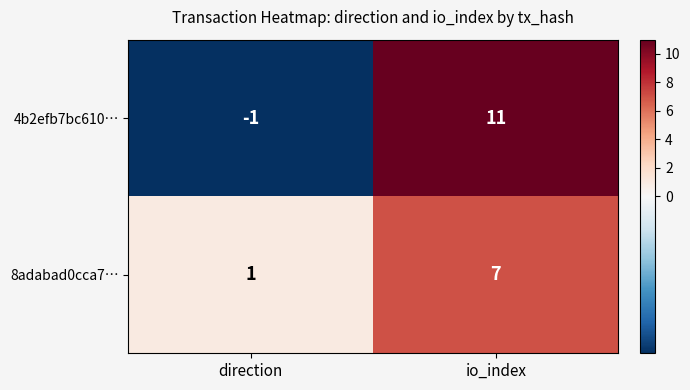

Which series changed the most between direction and io_index?

4b2efb7bc610…